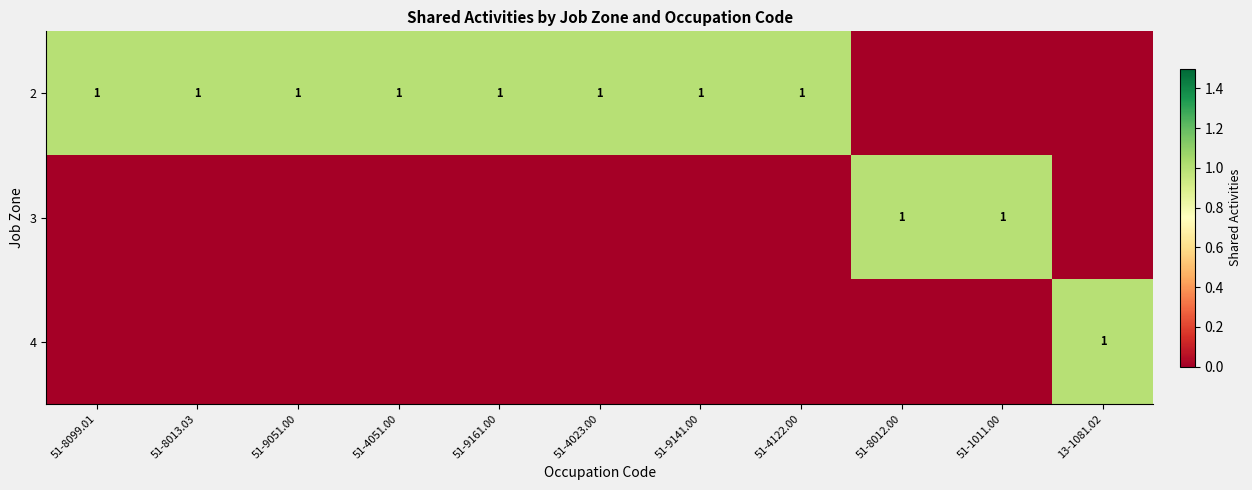

At which category does the chart reach its minimum across all series?

51-8012.00